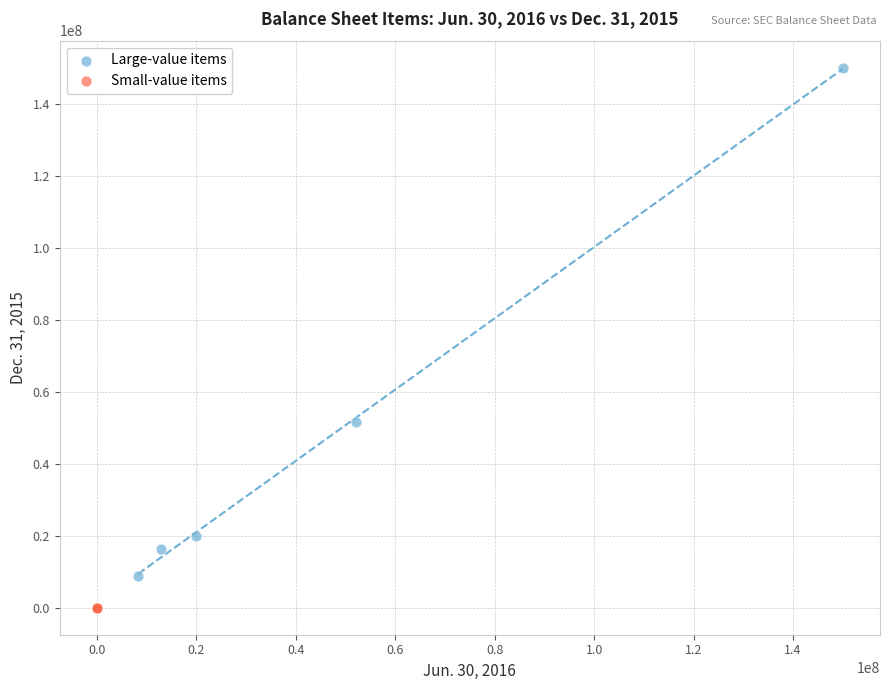

What are all the series names shown in the legend?

Large-value items, Small-value items